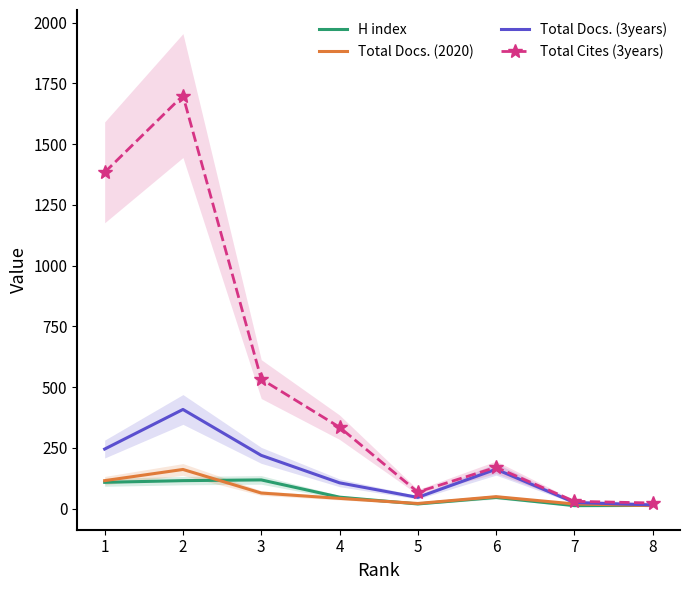

Between 6 and 7, which series saw the biggest shift?

Total Cites (3years)